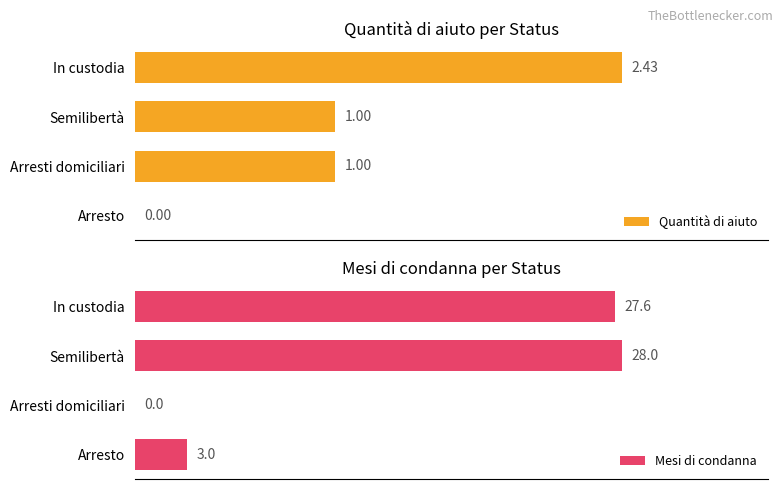

What is the sum of all Quantità di aiuto values?

4.4